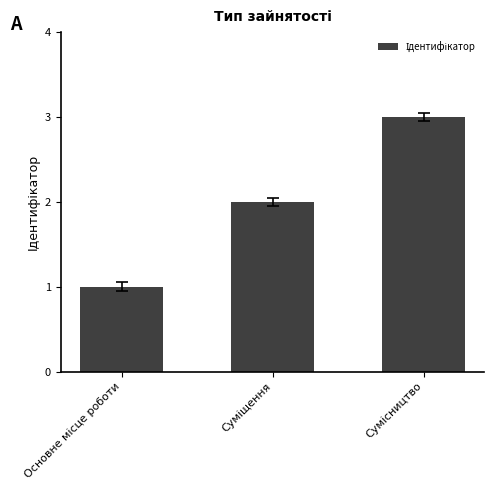

What is the maximum value shown in the chart?

3